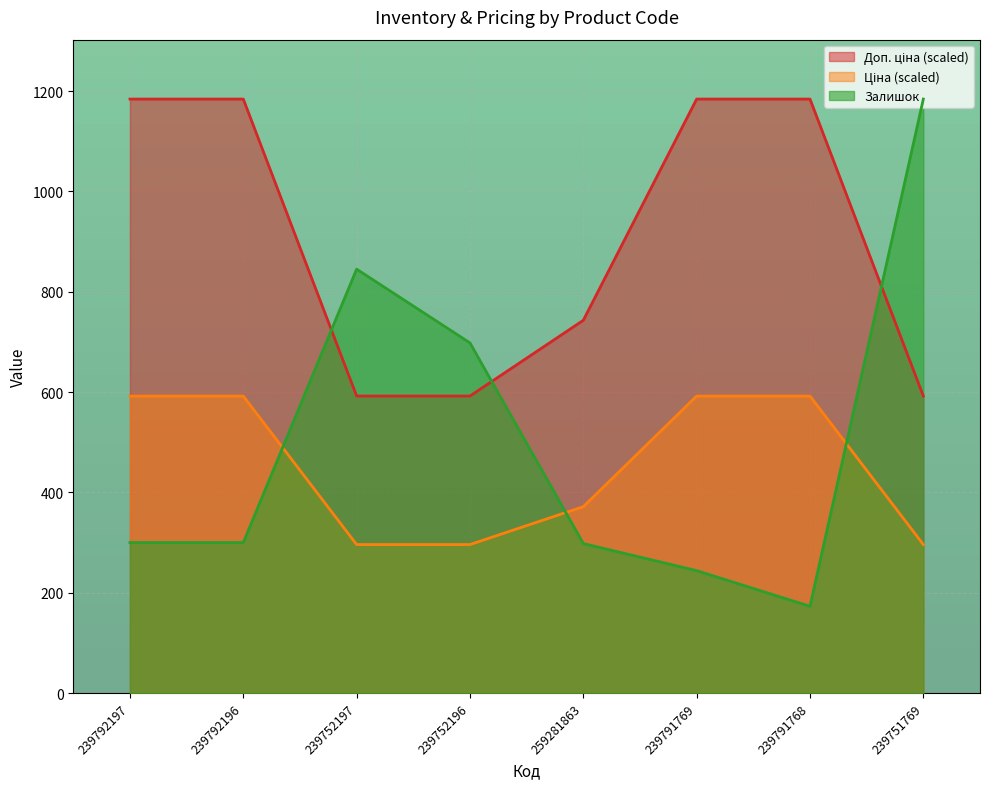

Between which two adjacent categories do Доп. ціна and Залишок first intersect?

239792196 and 239752197